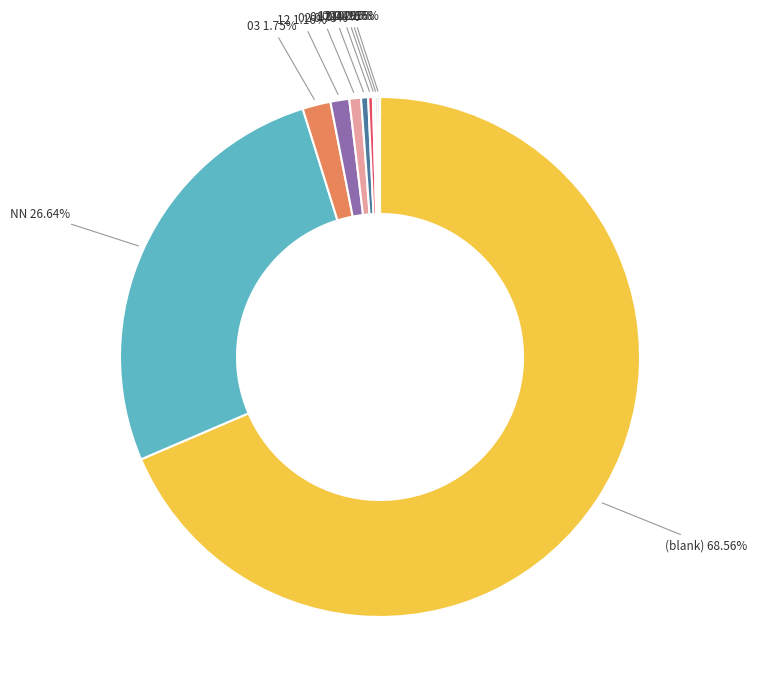

Is there any slice that represents more than half of the pie?

Yes